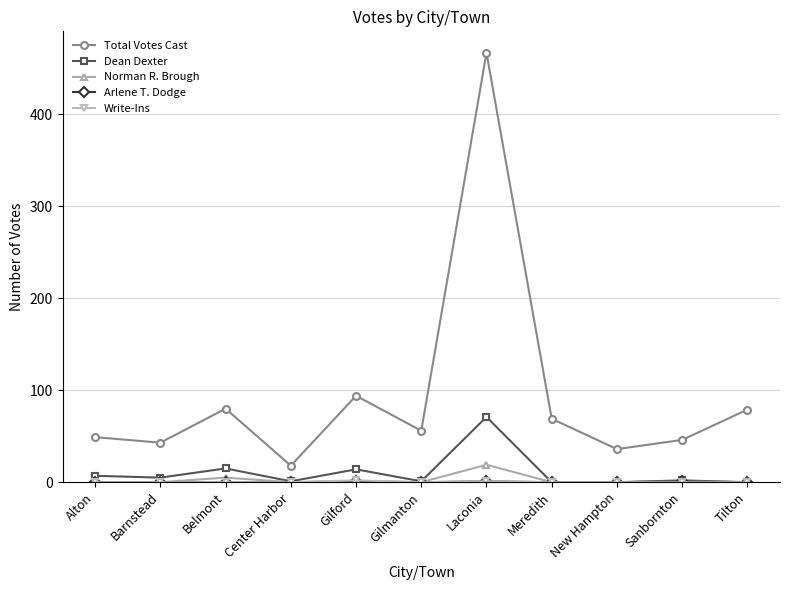

Which series has the largest total across all categories?

Total Votes Cast